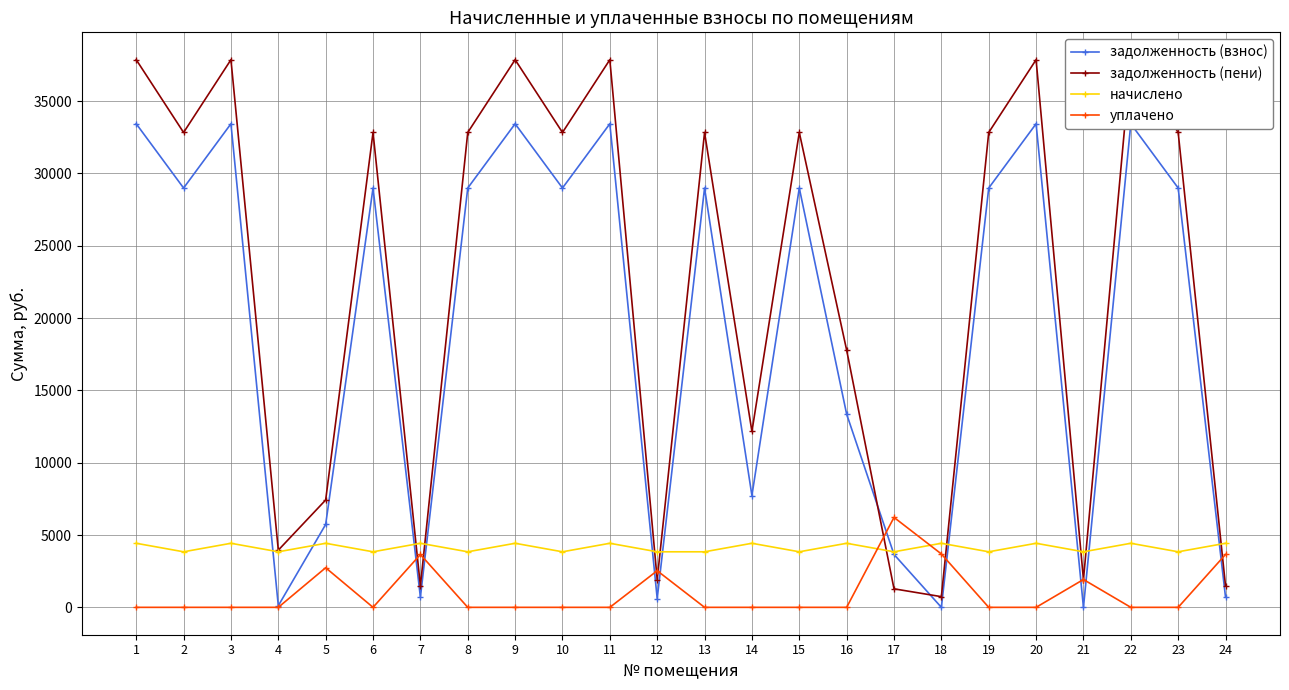

True or false: уплачено has a value of 0.0 at 10.

True